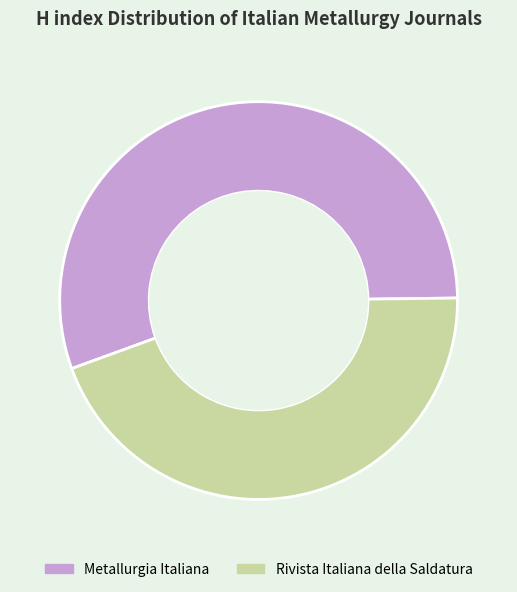

Which category has the biggest portion of the pie?

Metallurgia Italiana